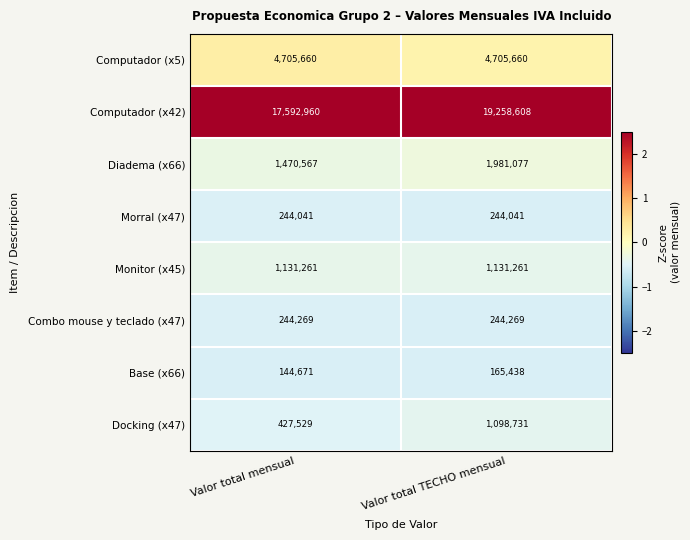

What is the maximum value shown in the chart?

19258608